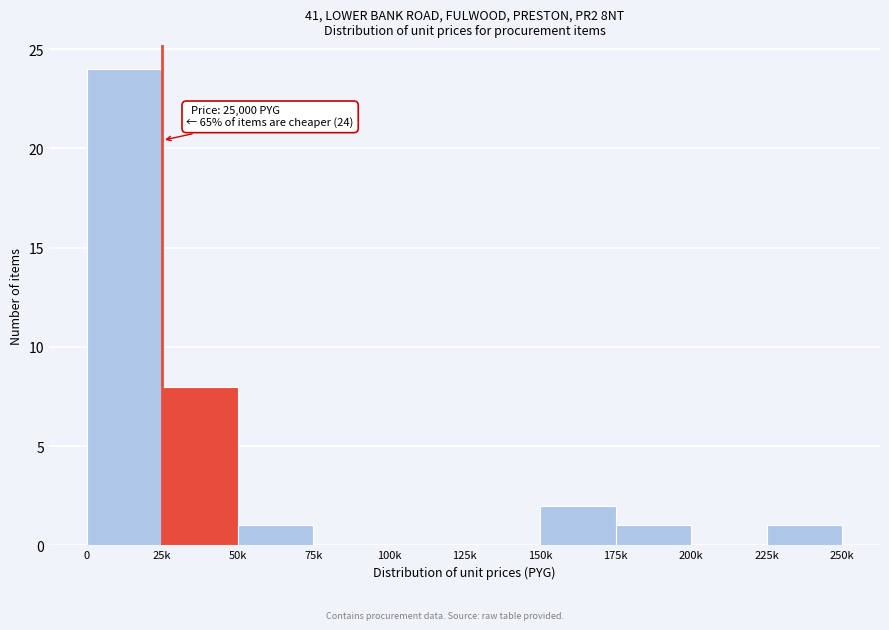

Reading left to right, transcribe all the data shown in this chart.

0=24	25k=8	50k=1	75k=0	100k=0	125k=0	150k=2	175k=1	200k=0	225k=1